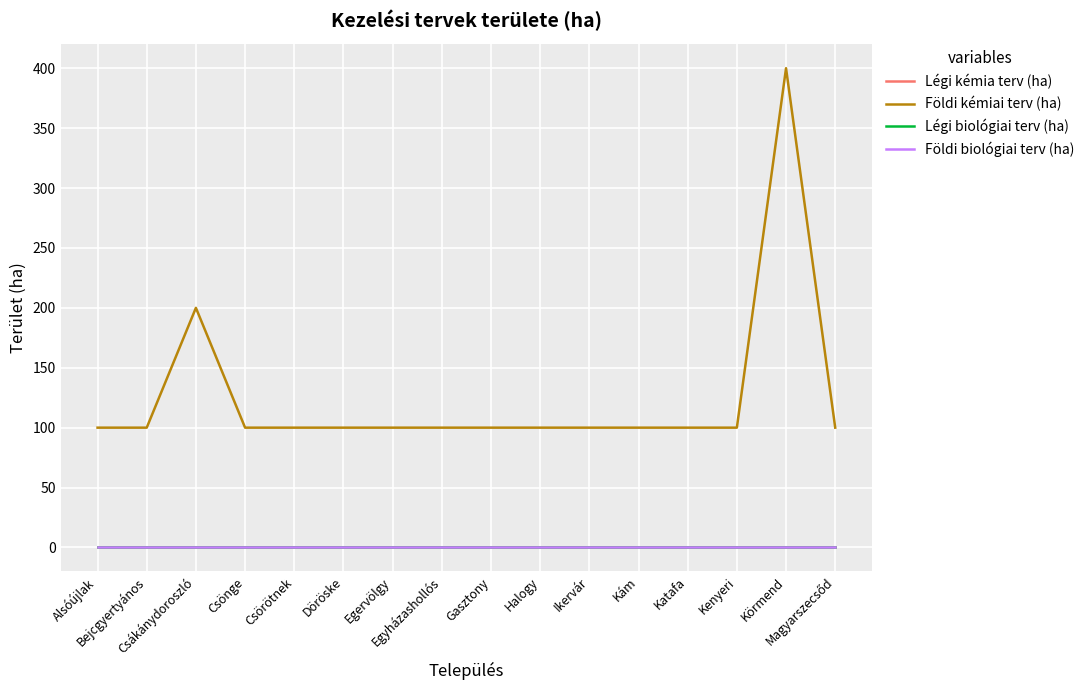

Reading left to right, list all the values displayed in this chart.

Légi kémia terv (ha): 0	0	0	0	0	0	0	0	0	0	0	0	0	0	0	0
Földi kémiai terv (ha): 100	100	200	100	100	100	100	100	100	100	100	100	100	100	400	100
Légi biológiai terv (ha): 0	0	0	0	0	0	0	0	0	0	0	0	0	0	0	0
Földi biológiai terv (ha): 0	0	0	0	0	0	0	0	0	0	0	0	0	0	0	0